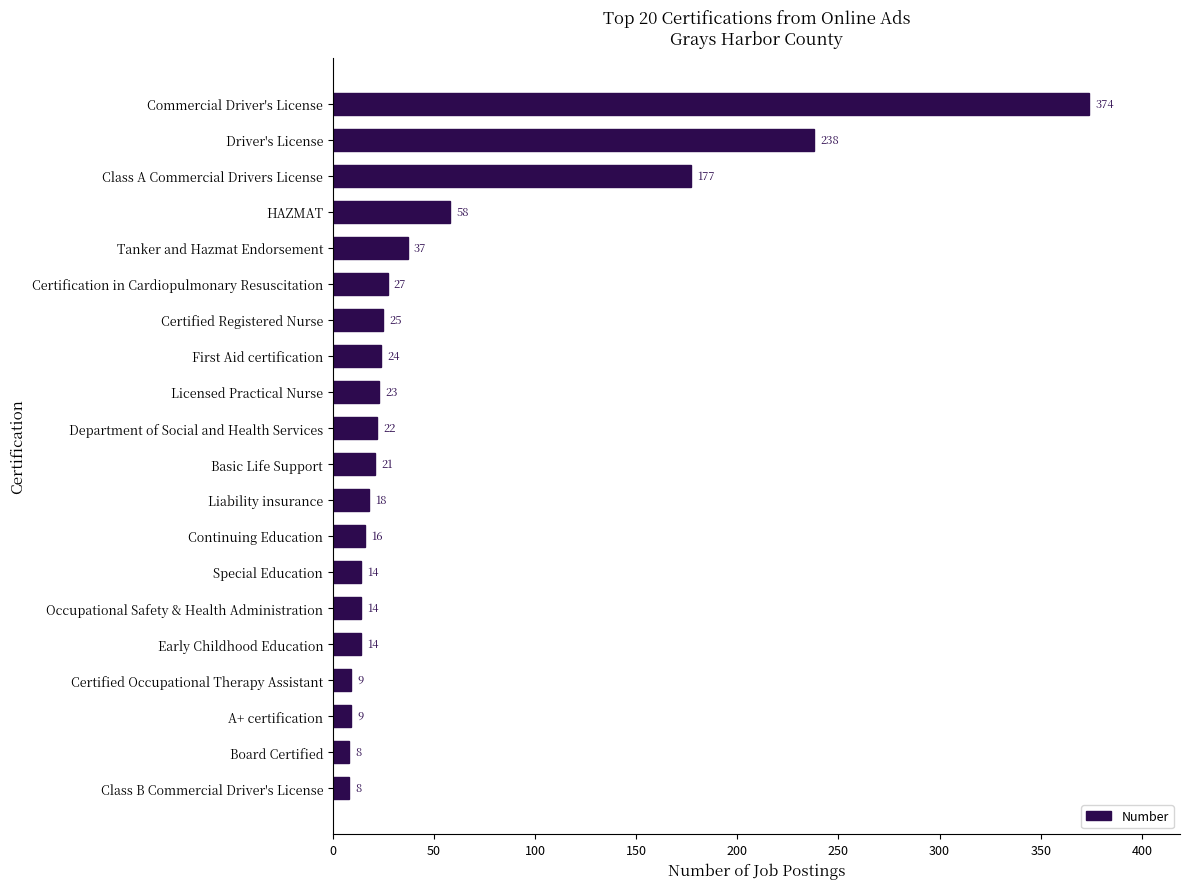

What is the smallest value displayed?

8